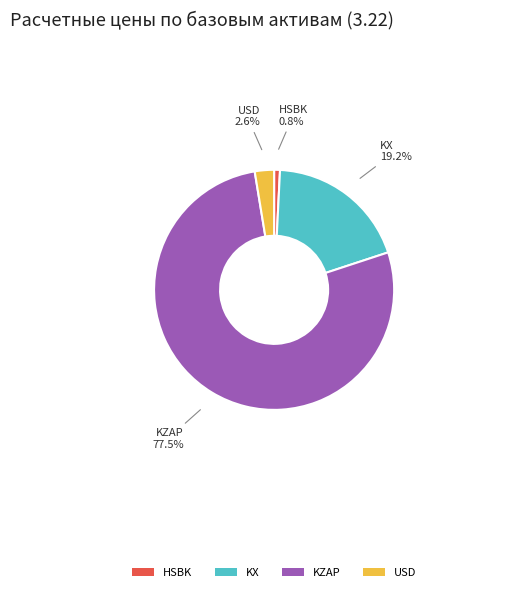

What portion of the pie excludes USD?

97.4%